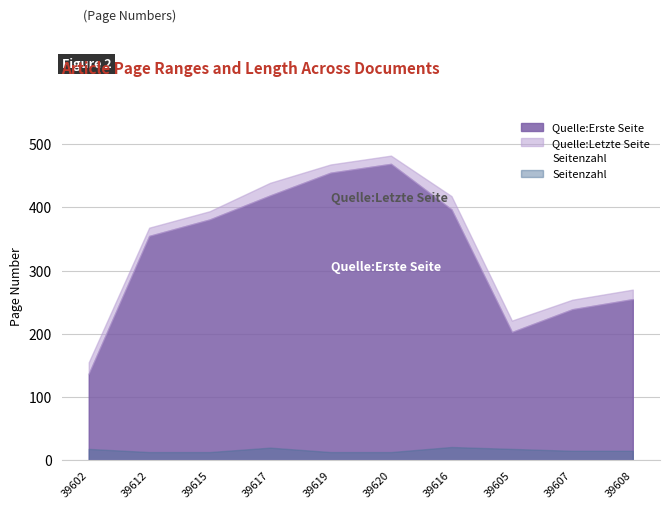

Reading left to right, what are all the values shown in this chart?

18	13	13	20	13	13	21	18	15	15